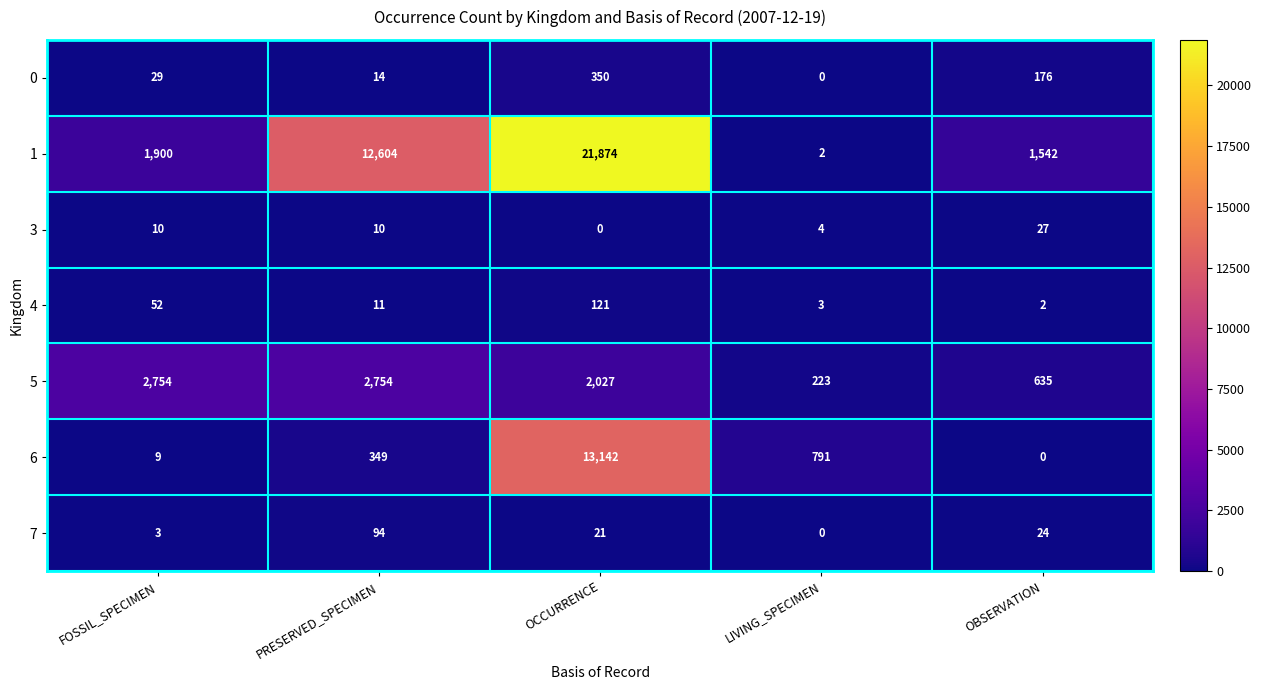

What is the total value across all series at LIVING_SPECIMEN?

1023